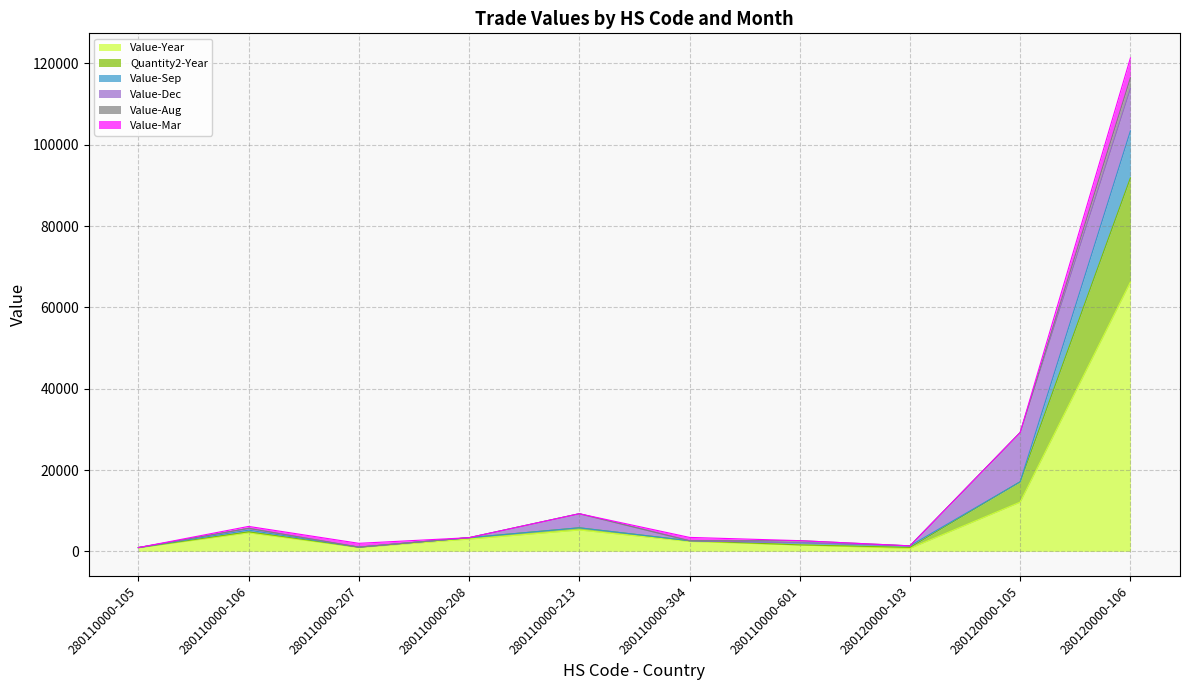

Which category has the highest value in the Value-Year series?

280120000-106